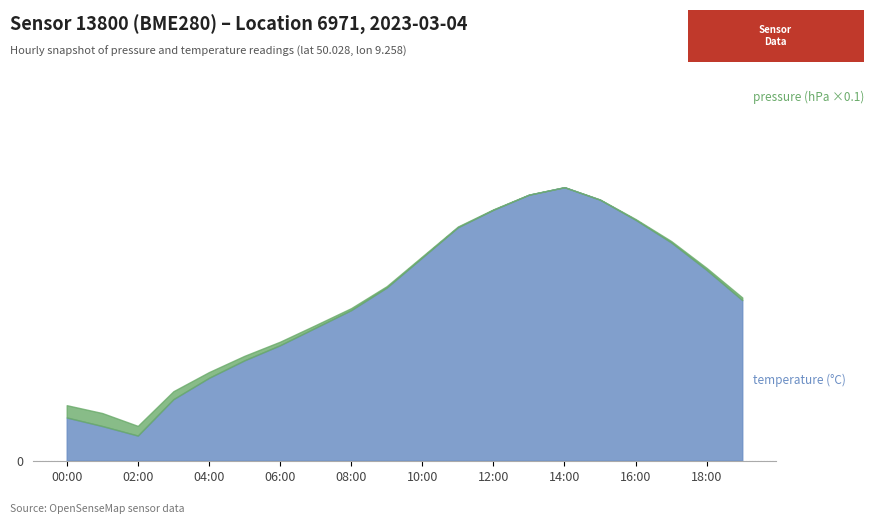

What is the difference between the maximum and minimum values in the temperature series?

9.9